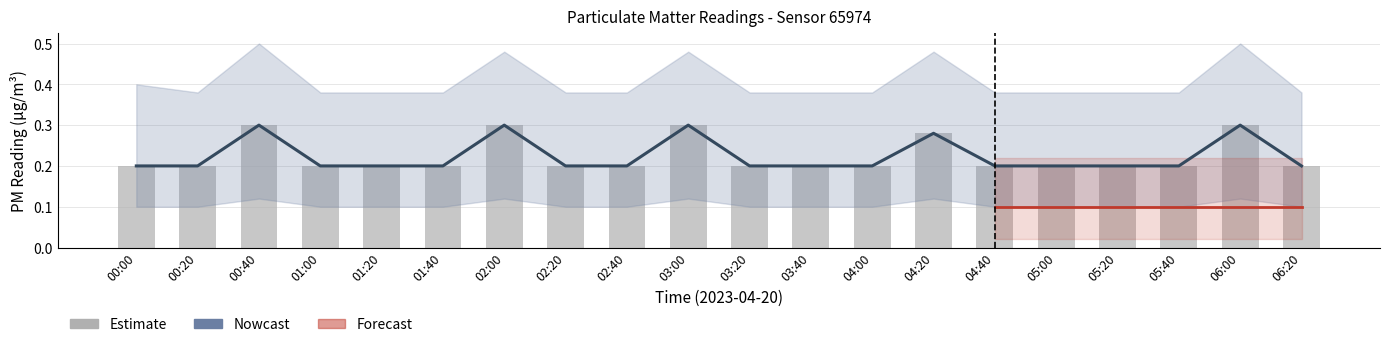

List the labels in order of value, largest first.

00:40, 02:00, 03:00, 06:00, 04:20, 00:00, 00:20, 01:00, 01:20, 01:40, 02:20, 02:40, 03:20, 03:40, 04:00, 04:40, 05:00, 05:20, 05:40, 06:20